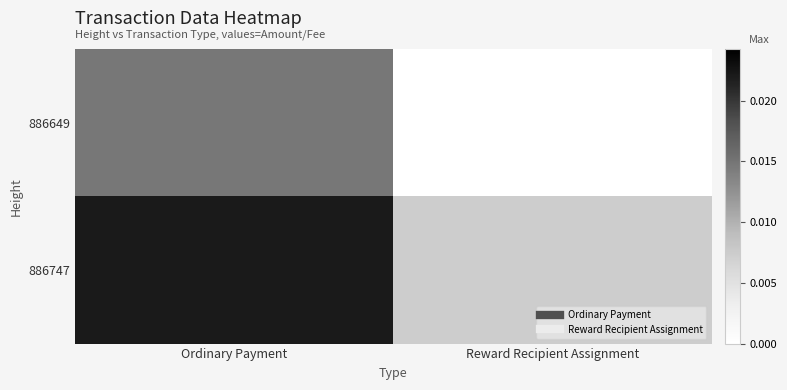

List the series in order of their peak value, highest first.

886747, 886649